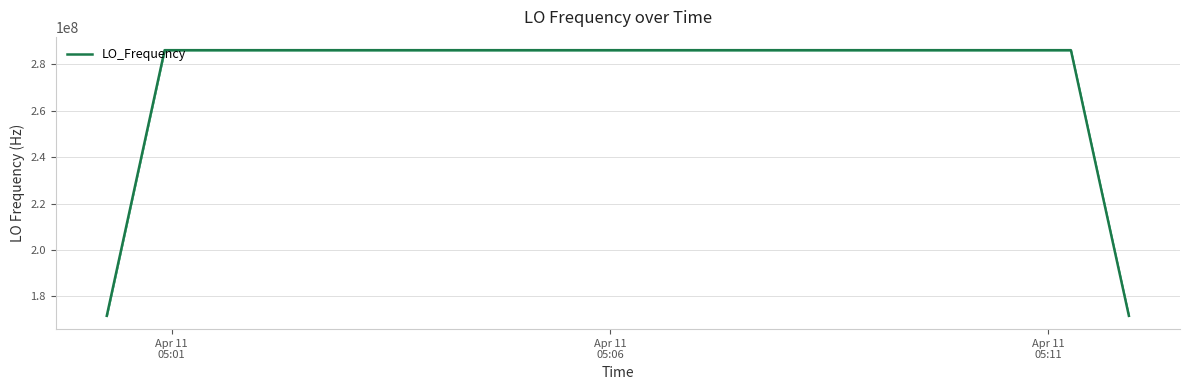

What is the minimum value shown in the chart?

171628200.2